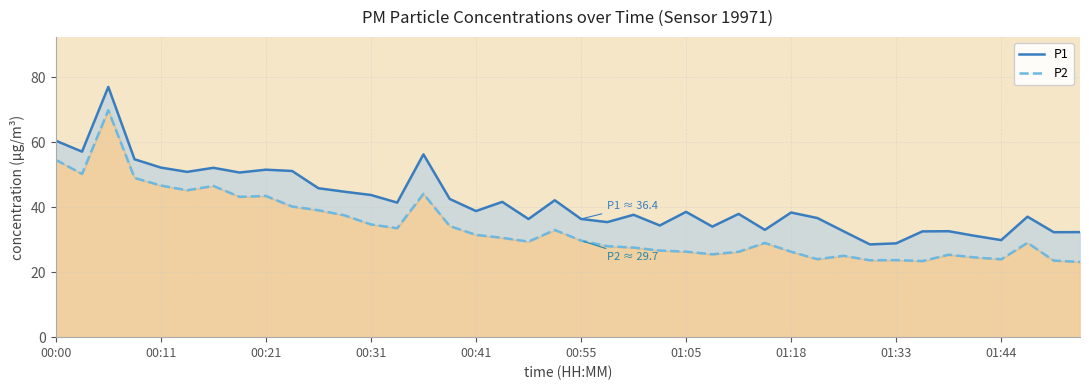

Is the value of P1 at 10 greater than the value of P2 at 21?

Yes